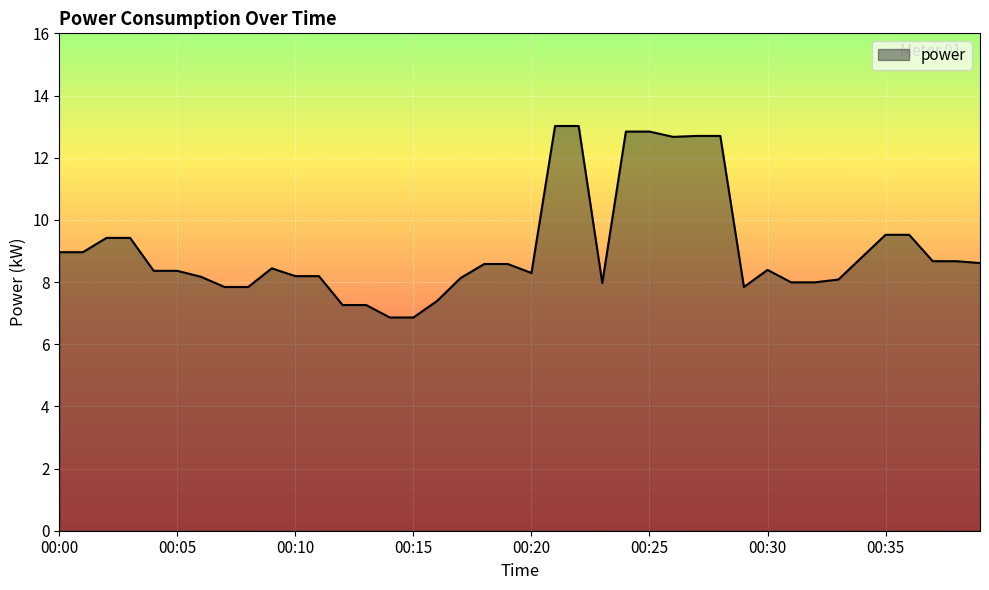

What is the minimum value shown in the chart?

6.9